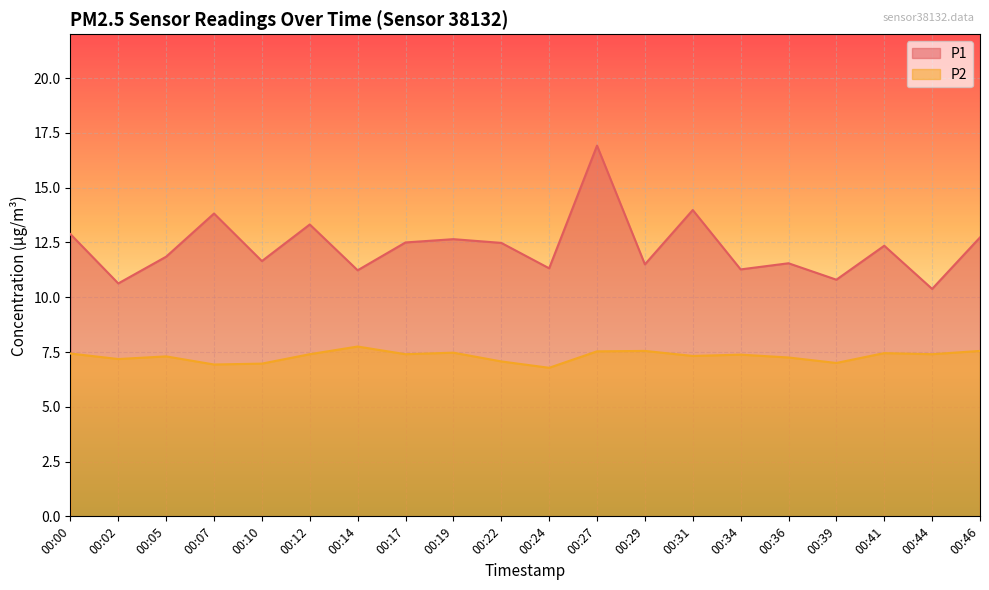

What is the approximate value of P1 at 00:39?

10.8